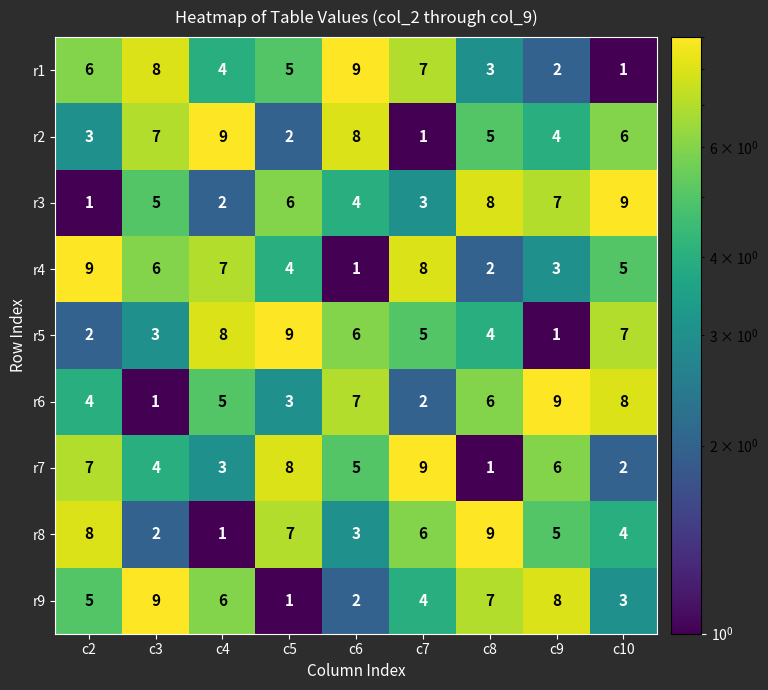

What is the highest value of the r9 series?

9